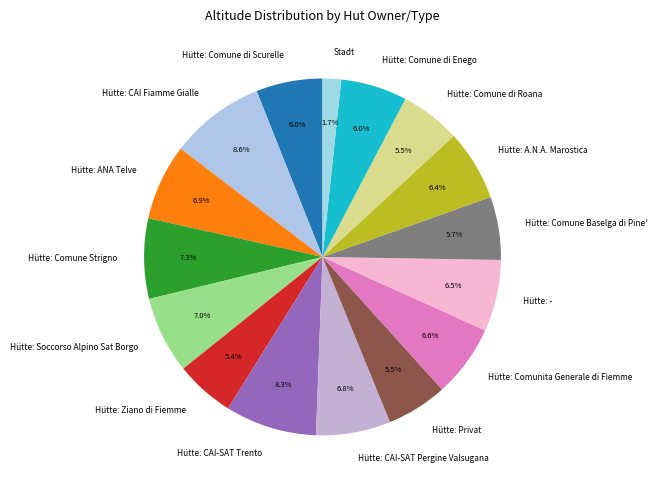

Between Hütte: Privat and Hütte: CAI-SAT Trento, which is larger?

Hütte: CAI-SAT Trento